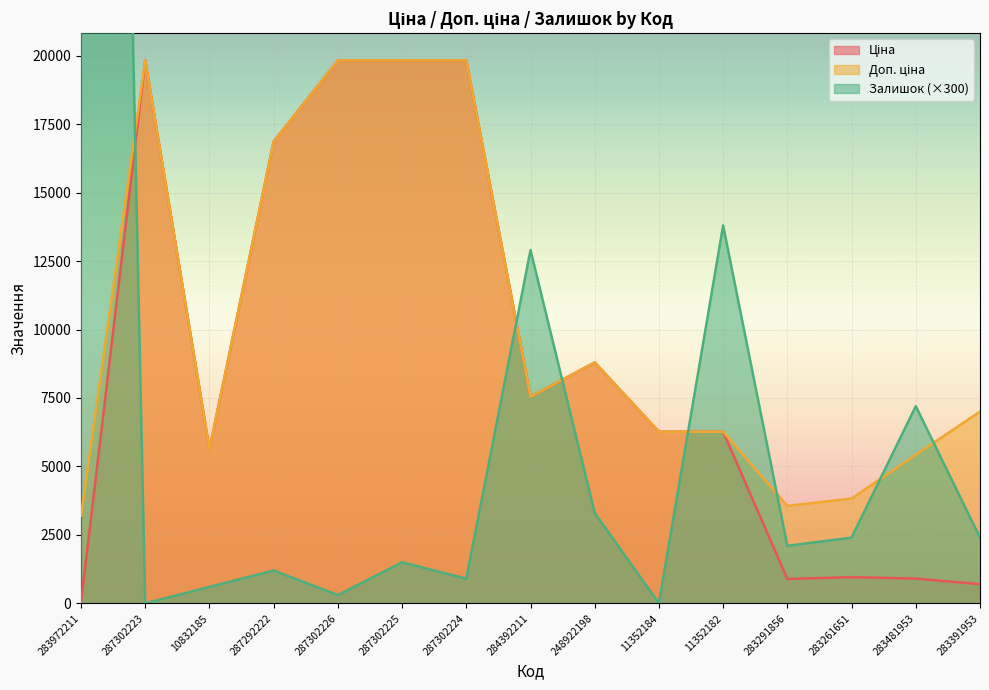

What is the sum of the Ціна values at 283391953 and 283481953?

1604.8